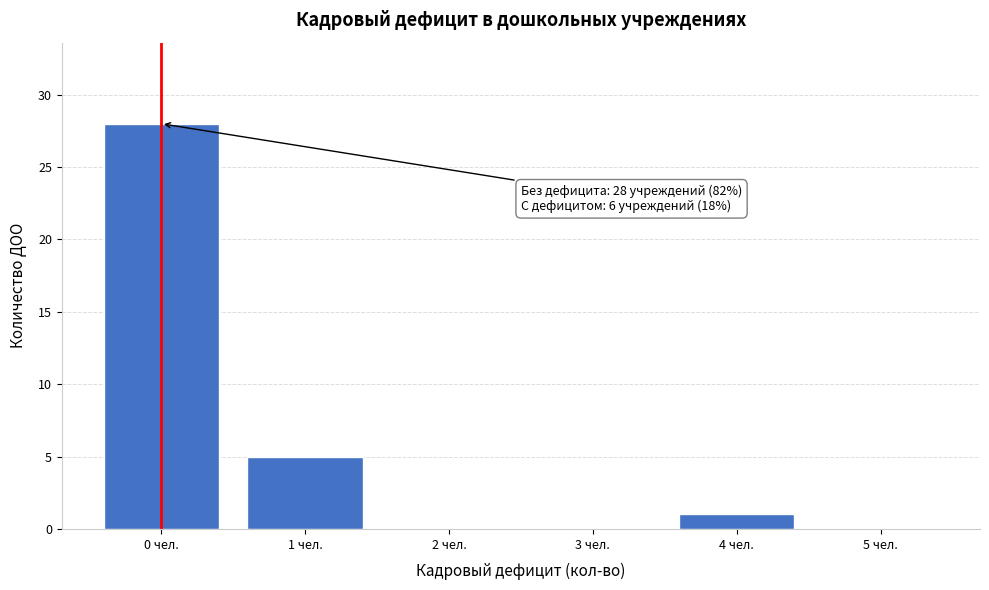

Over which range of the x-axis is the bar tallest?

-0.5 to 0.5